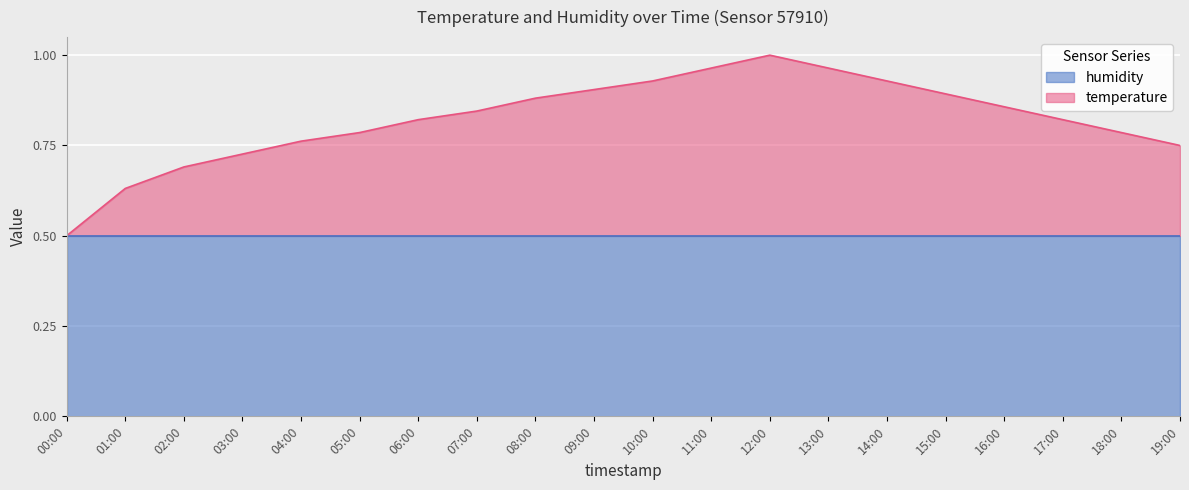

What value does the data have at 01:00?

0.6